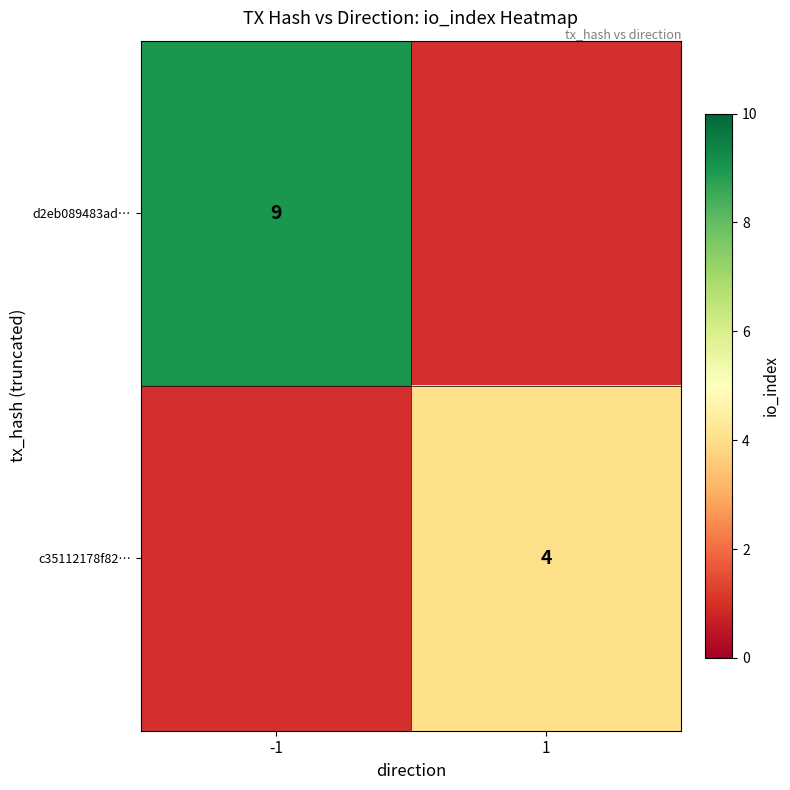

The c35112178f82… series shows 2 at 1. True or false?

False